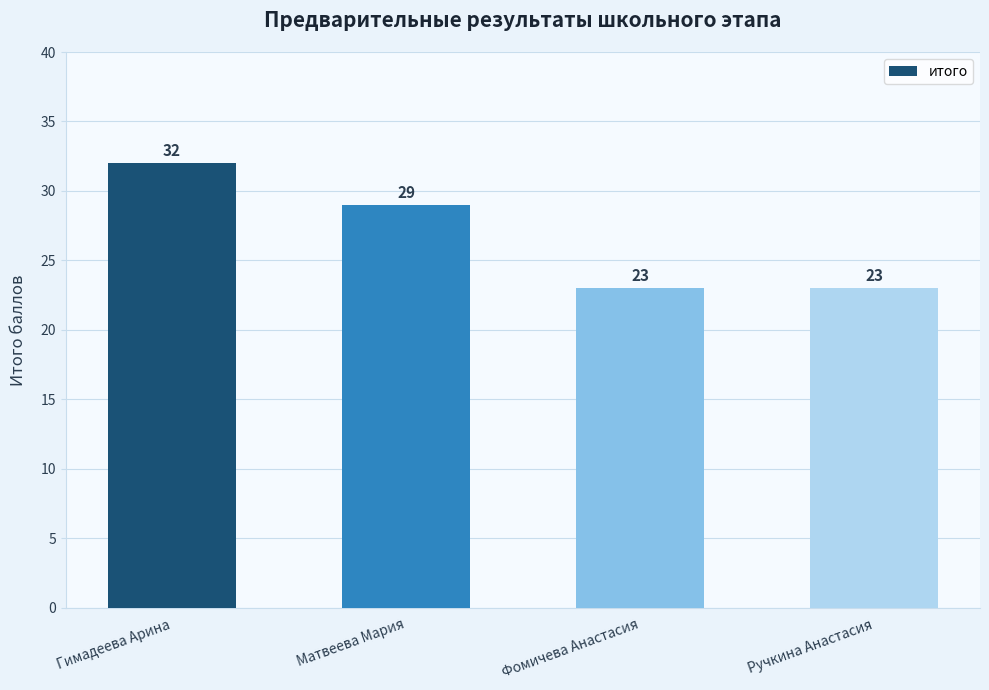

What is the value of the 1st bar from the left?

32